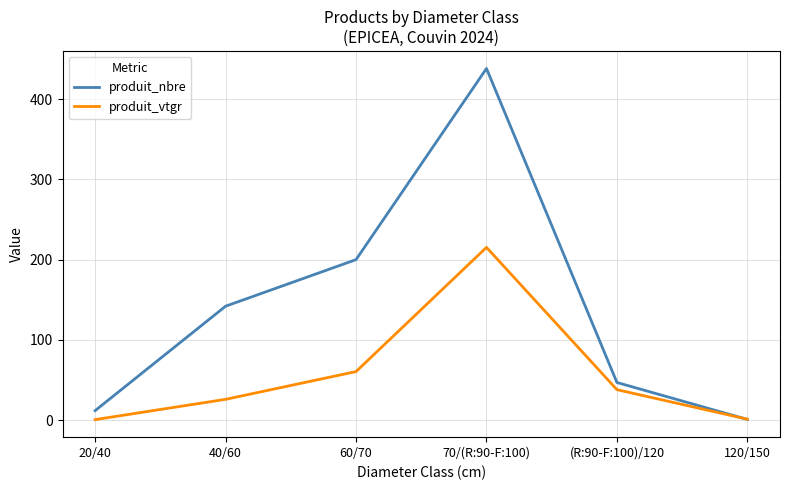

Which category has the highest value in the produit_vtgr series?

70/(R:90-F:100)